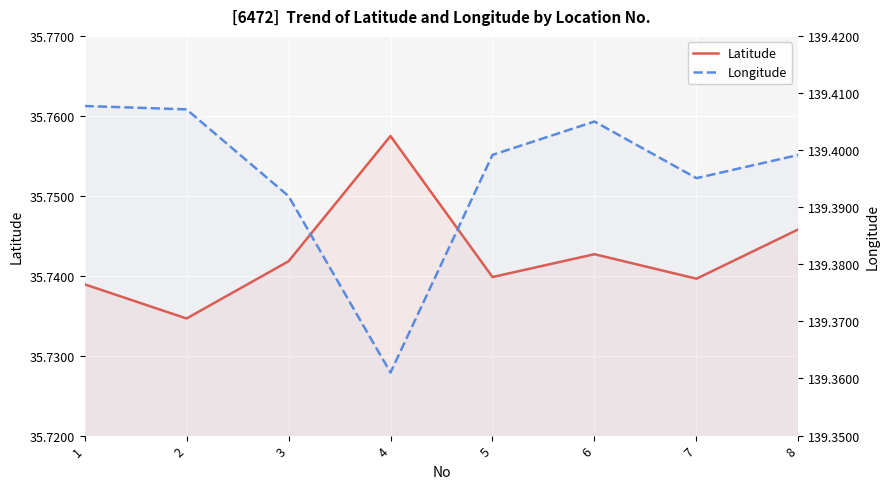

At which category does the chart reach its minimum across all series?

2